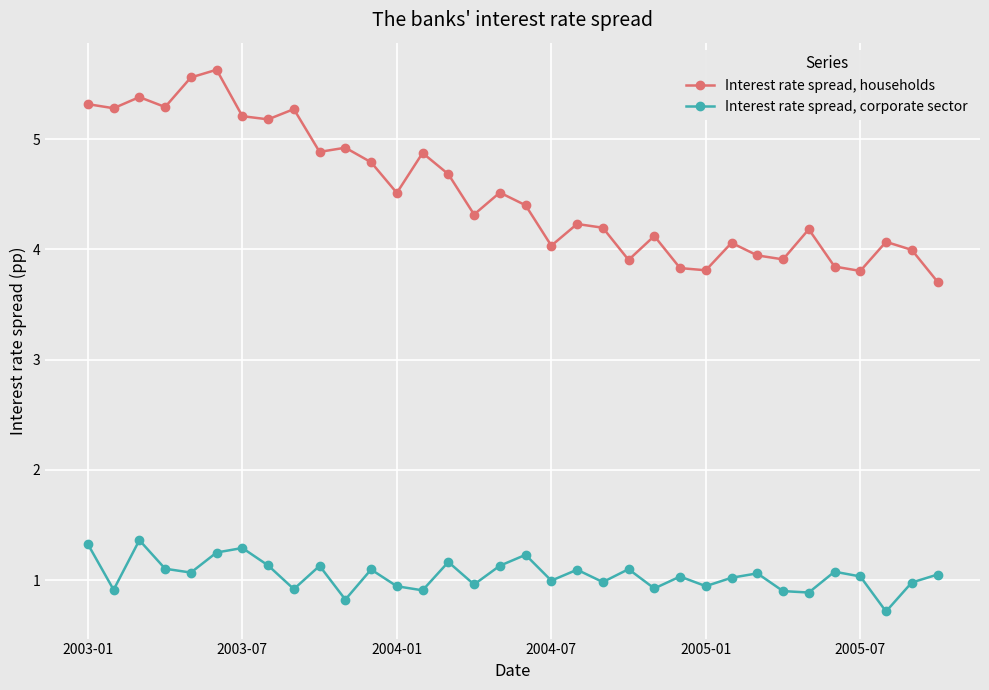

How many interior local valleys does the Interest rate spread, corporate sector series have?

12